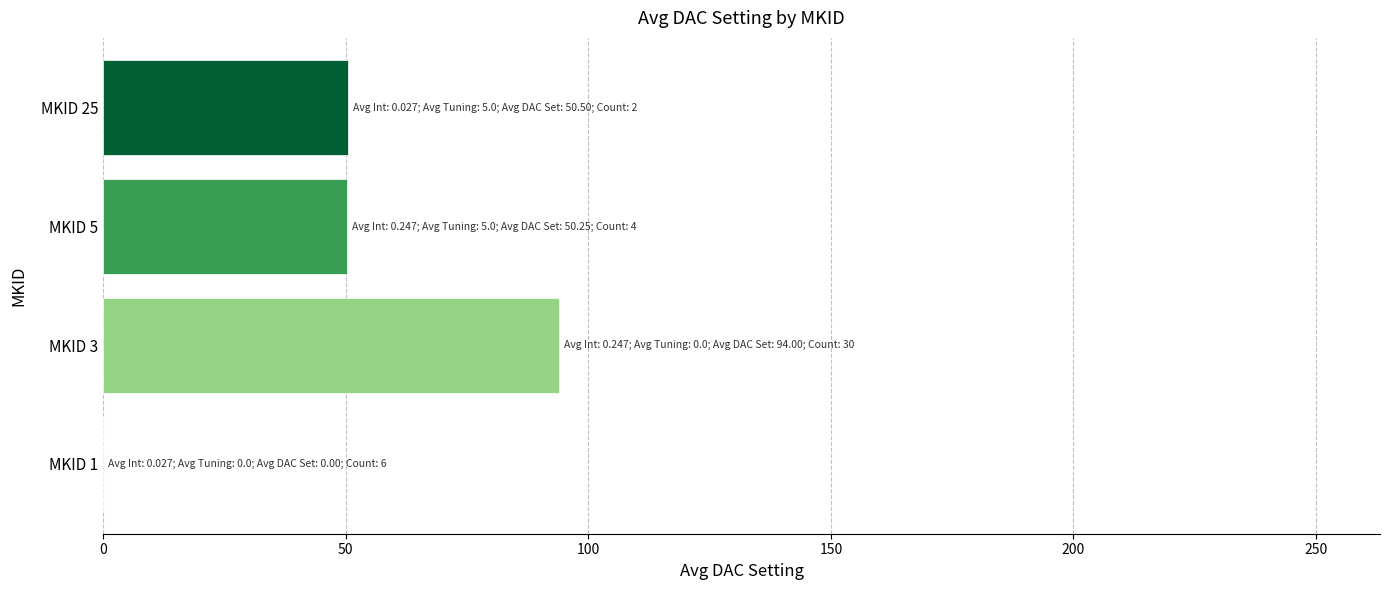

The value at MKID 5 is 50.2. True or false?

True